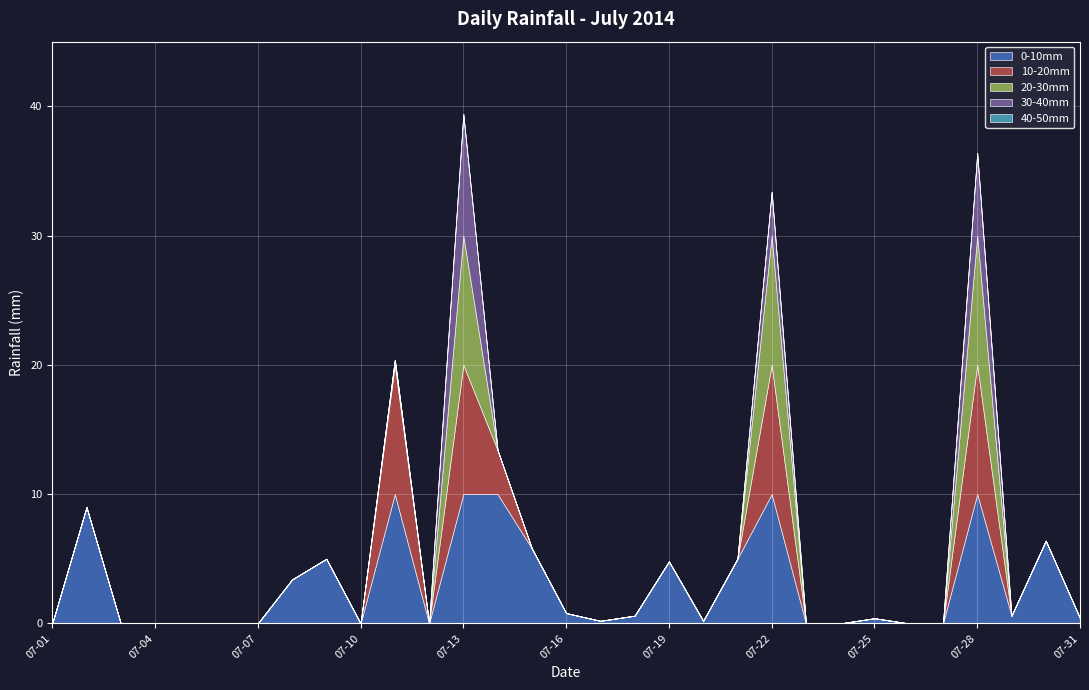

Between 2014-07-28 and 2014-07-25, which is larger?

2014-07-28